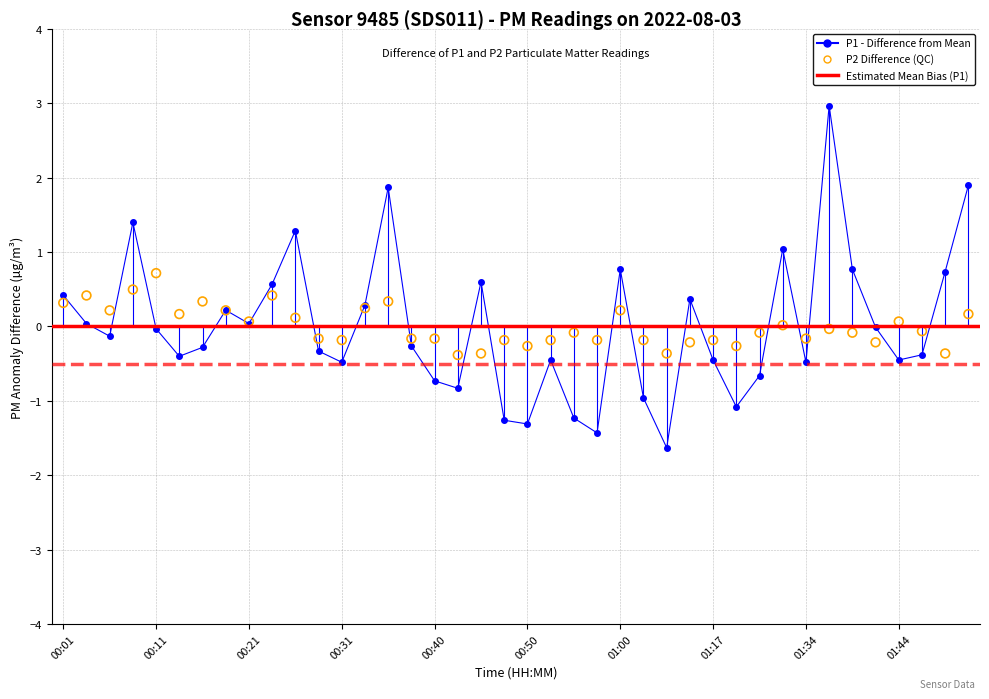

Which series has the largest total across all categories?

P2